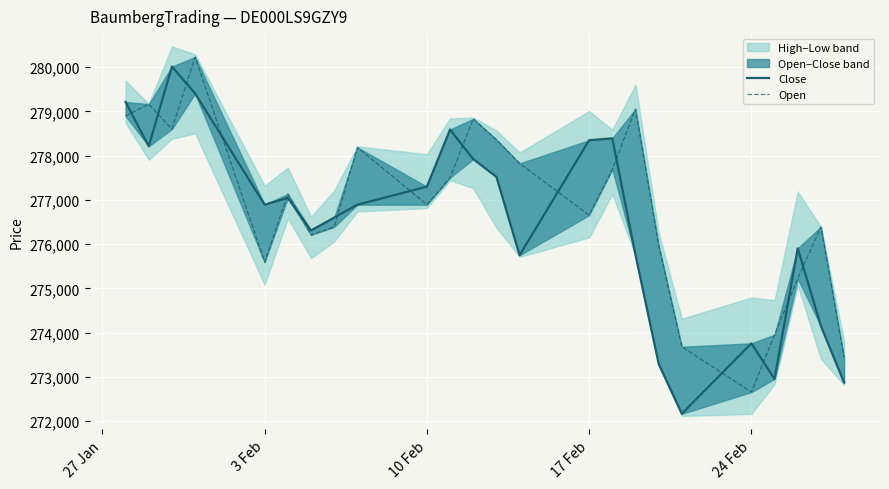

Which series has the largest range (max minus min)?

Close